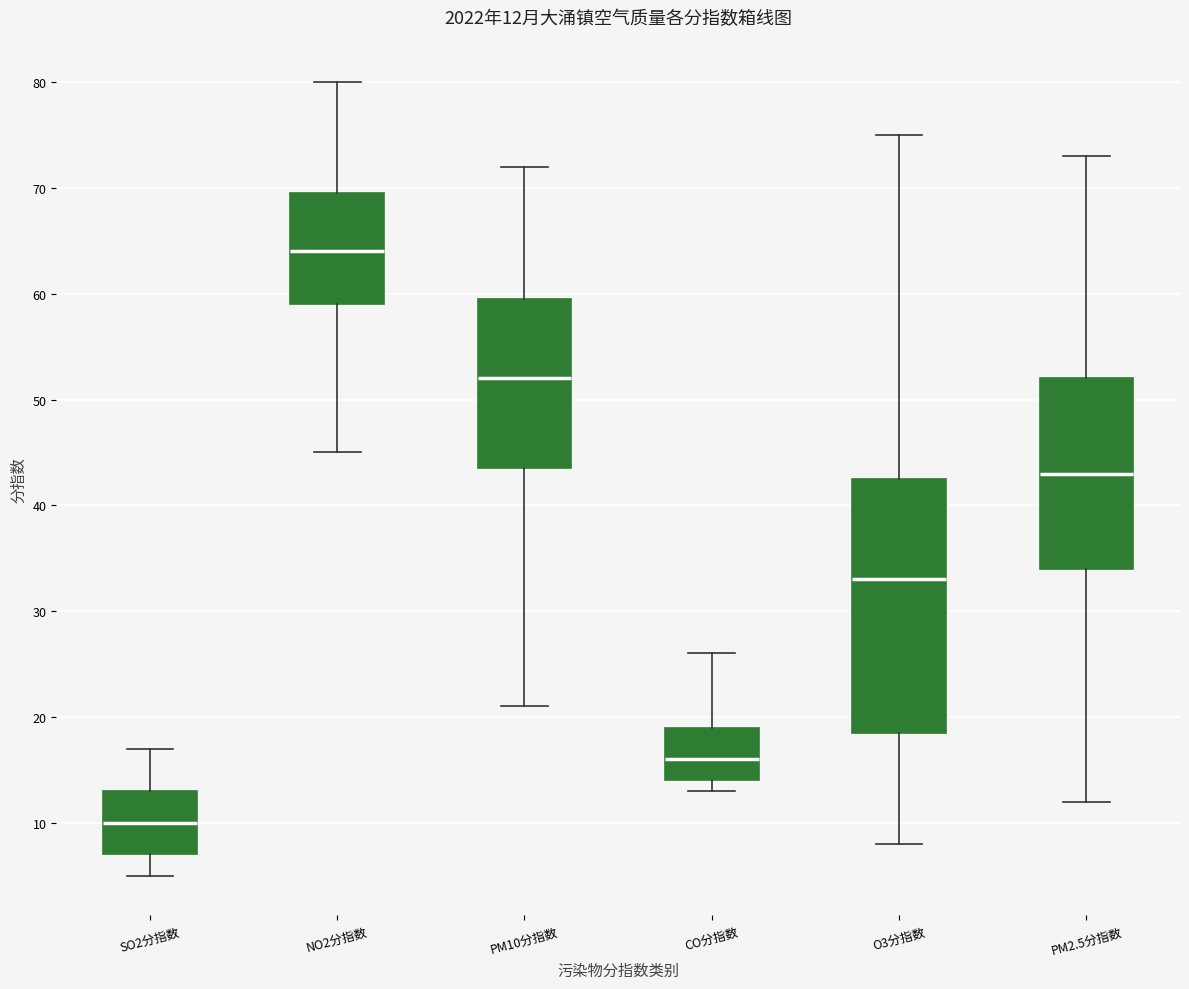

Which box's median line is the lowest?

SO2分指数